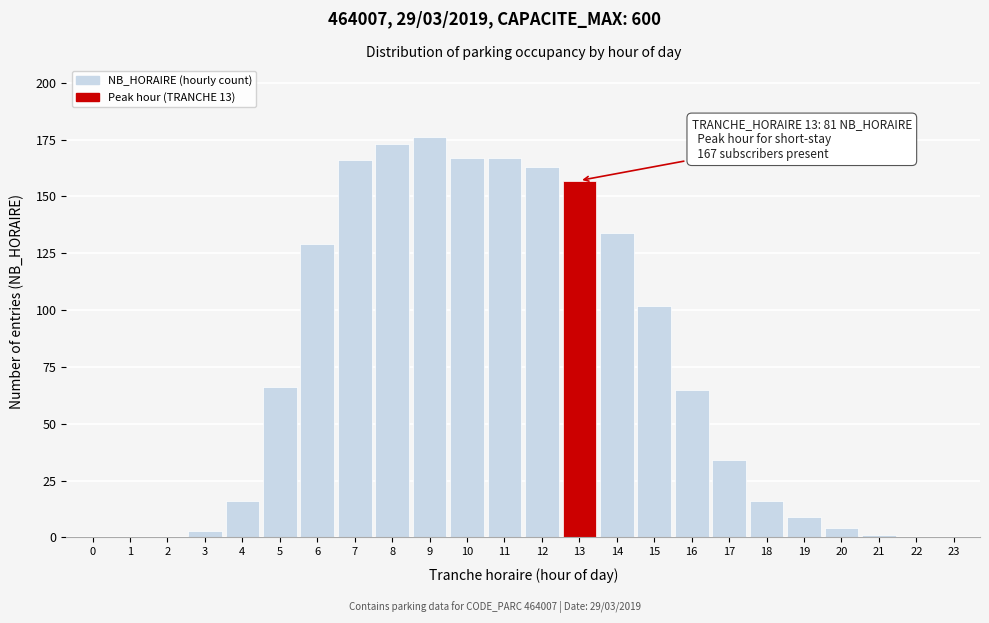

Reading left to right, list all the values displayed in this chart.

0=0	1=0	2=0	3=3	4=16	5=66	6=129	7=166	8=173	9=176	10=167	11=167	12=163	13=157	14=134	15=102	16=65	17=34	18=16	19=9	20=4	21=1	22=0	23=0